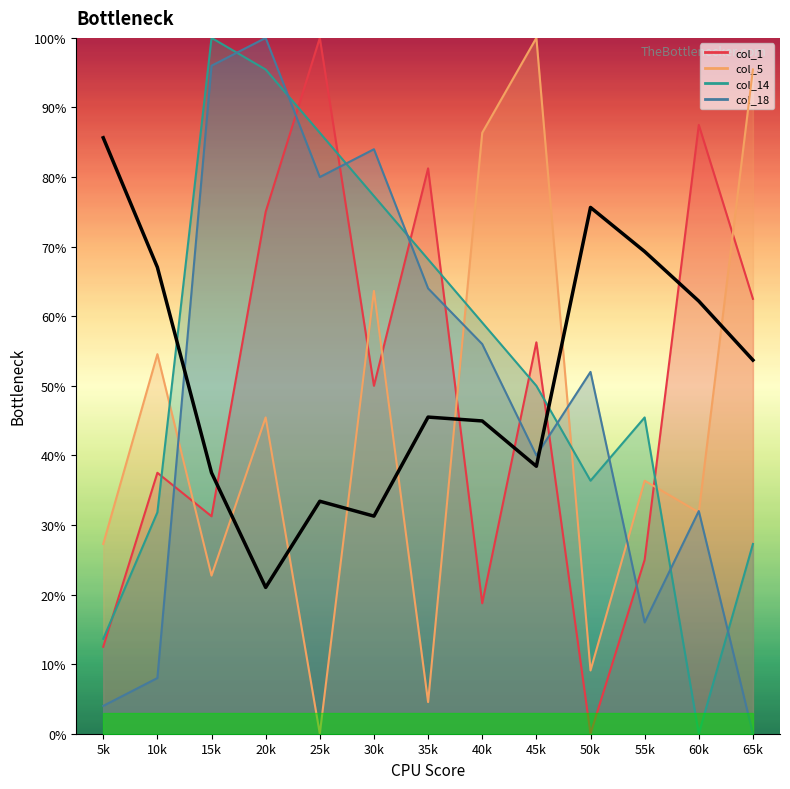

Reading left to right, extract all data points from this chart.

5k=85.6	10k=67.0	15k=37.5	20k=21.0	25k=33.4	30k=31.3	35k=45.5	40k=44.9	45k=38.4	50k=75.6	55k=69.3	60k=62.2	65k=53.7